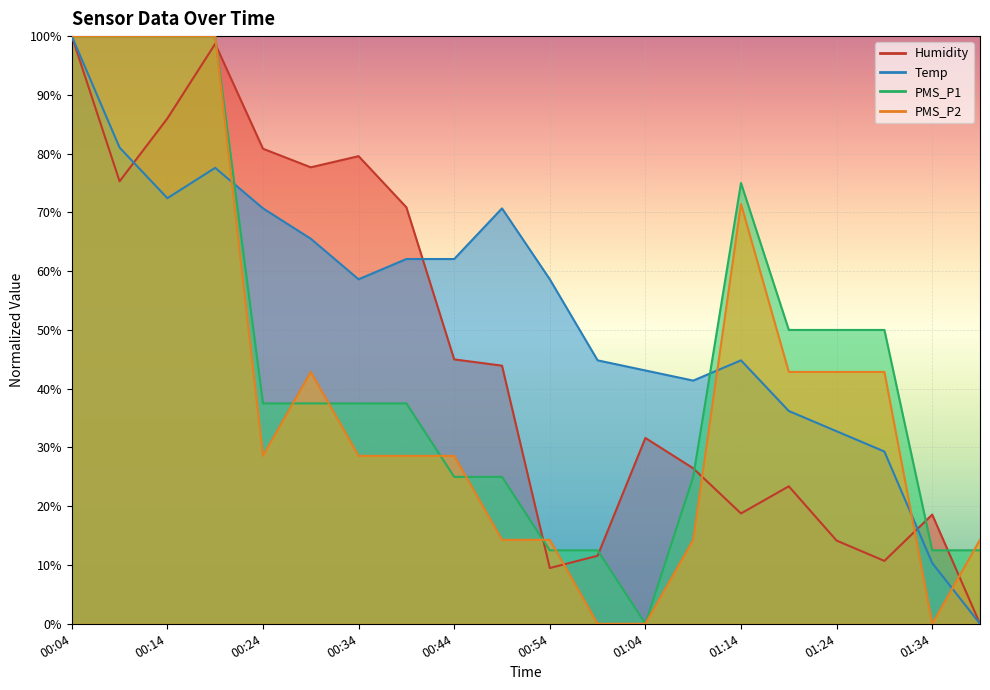

Which series has the largest range (max minus min)?

Humidity